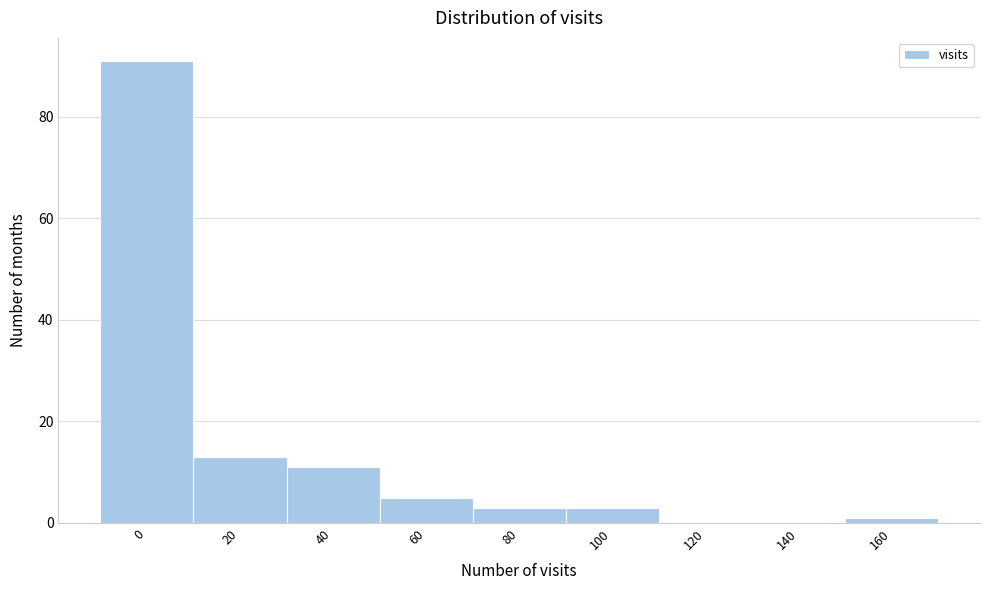

Reading right to left, list all the values displayed in this chart.

160=1	140=0	120=0	100=3	80=3	60=5	40=11	20=13	0=91